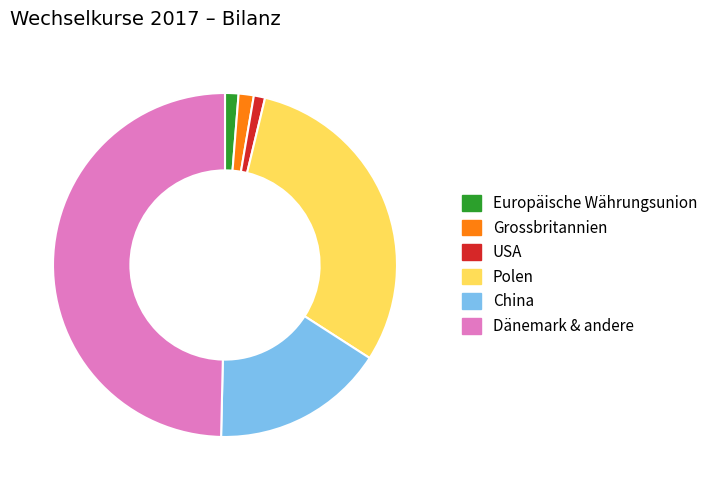

Does Grossbritannien represent more than half of the total?

No